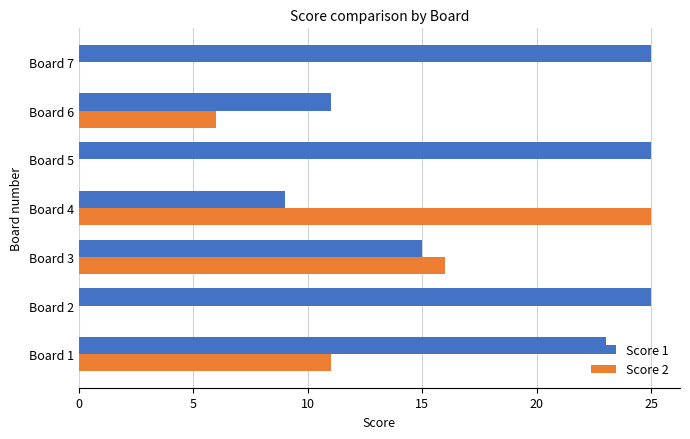

How many Score 1 values are between 11 and 25?

6